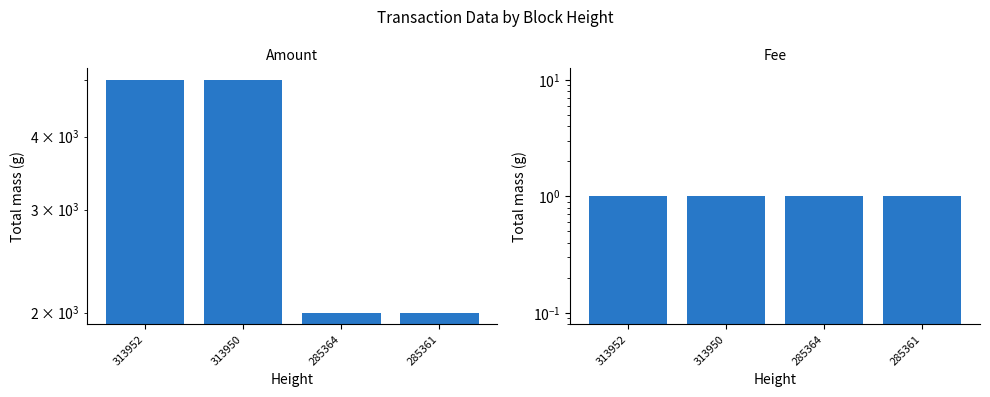

What is the greatest value displayed?

5000